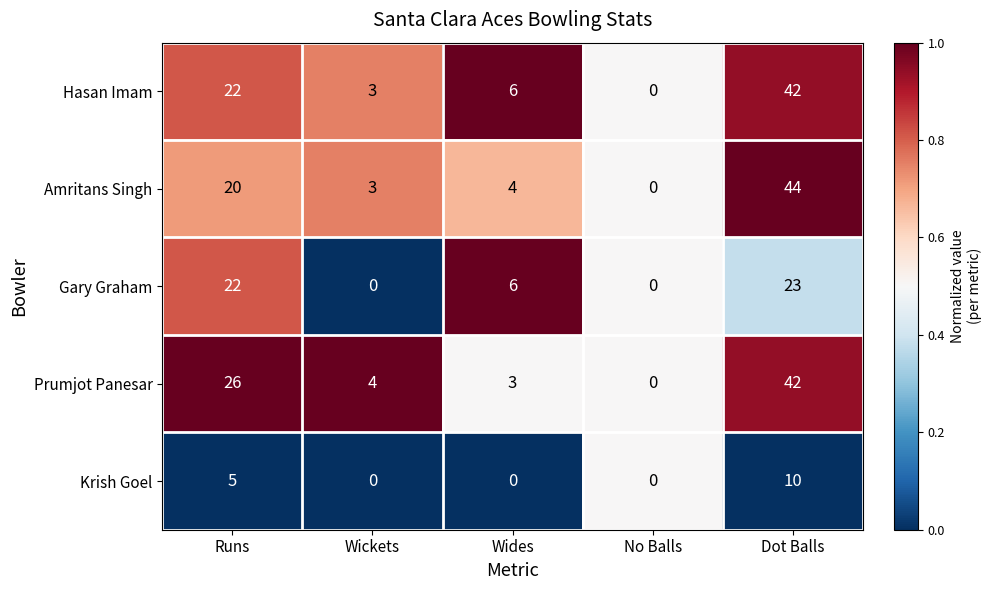

What is the difference between the maximum and second lowest values in the Amritans Singh series?

41